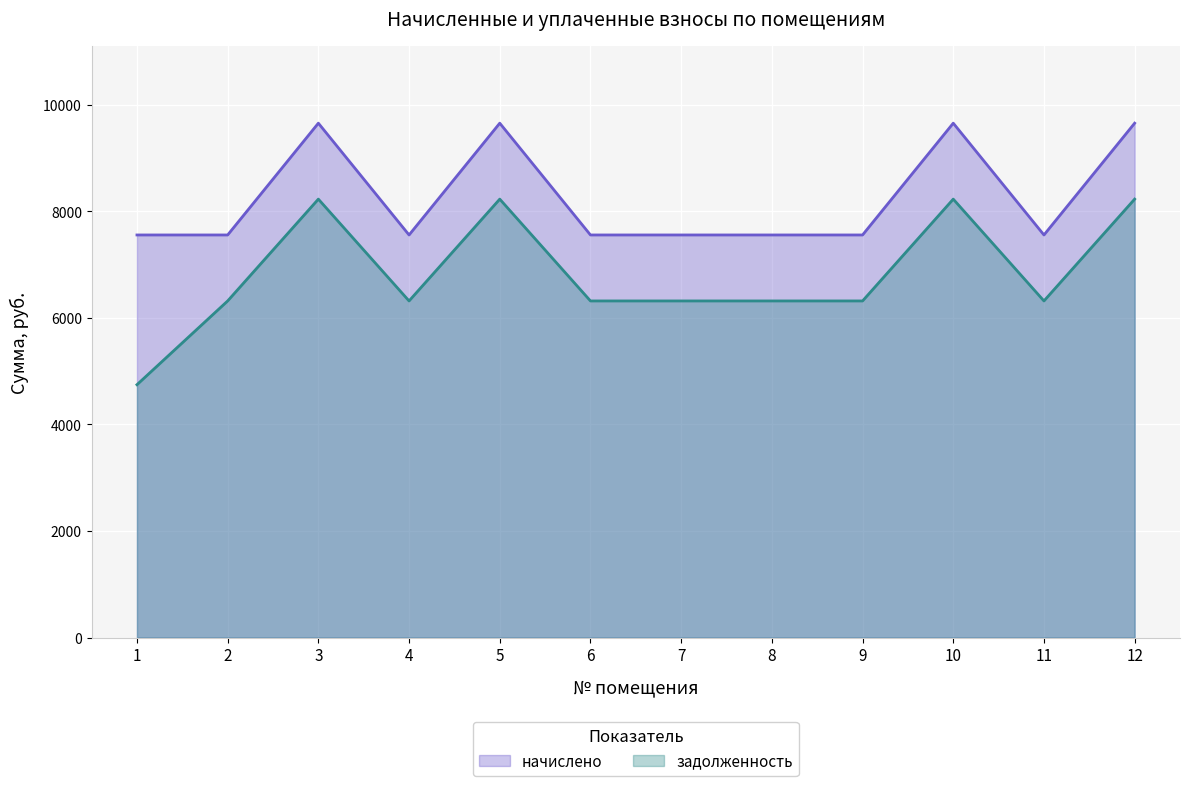

Rank the series at 11 from highest to lowest value.

начислено, задолженность